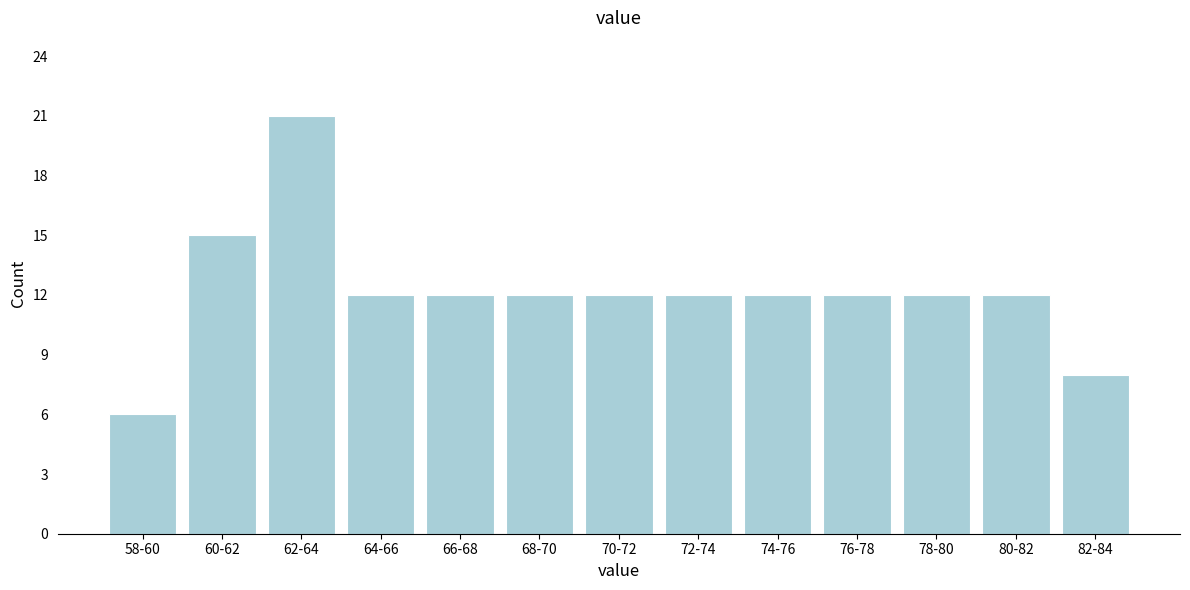

Reading right to left, extract all data points from this chart.

82-84=8	80-82=12	78-80=12	76-78=12	74-76=12	72-74=12	70-72=12	68-70=12	66-68=12	64-66=12	62-64=21	60-62=15	58-60=6